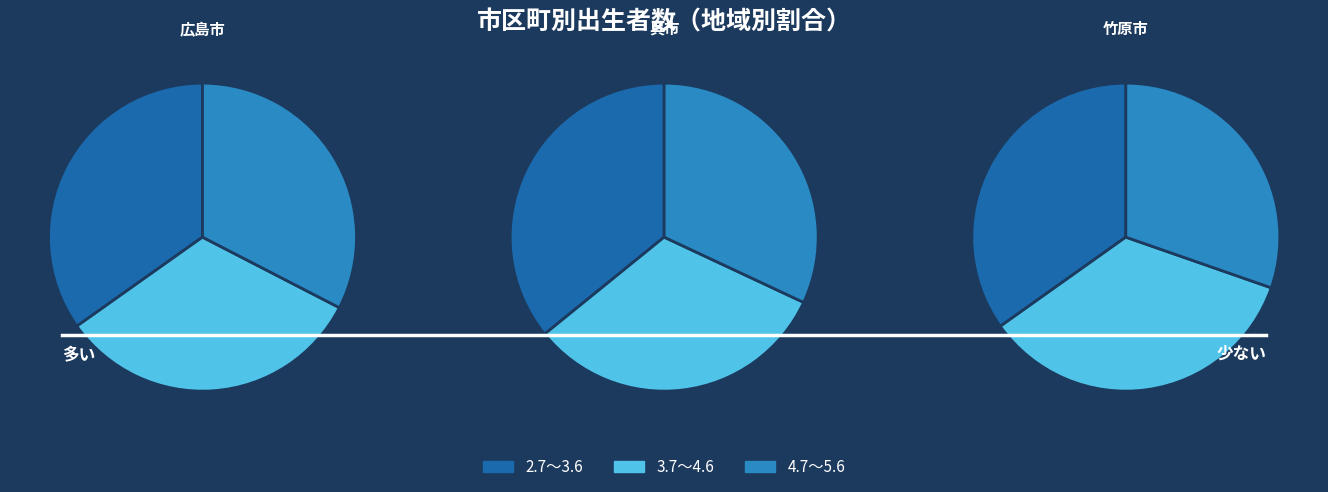

What is the spread (max minus min) of values at 竹原市?

12